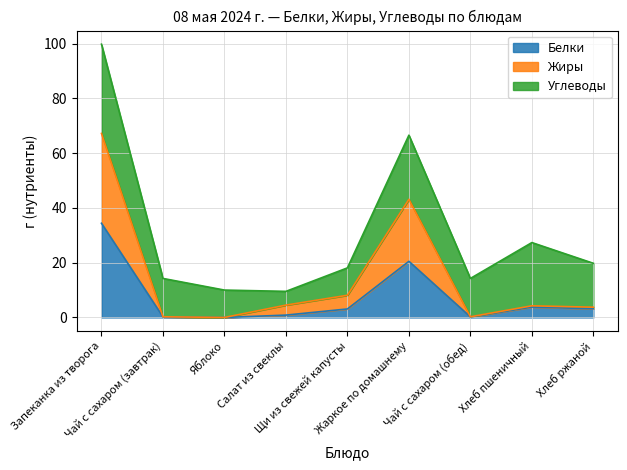

What is the maximum value for Белки?

34.4